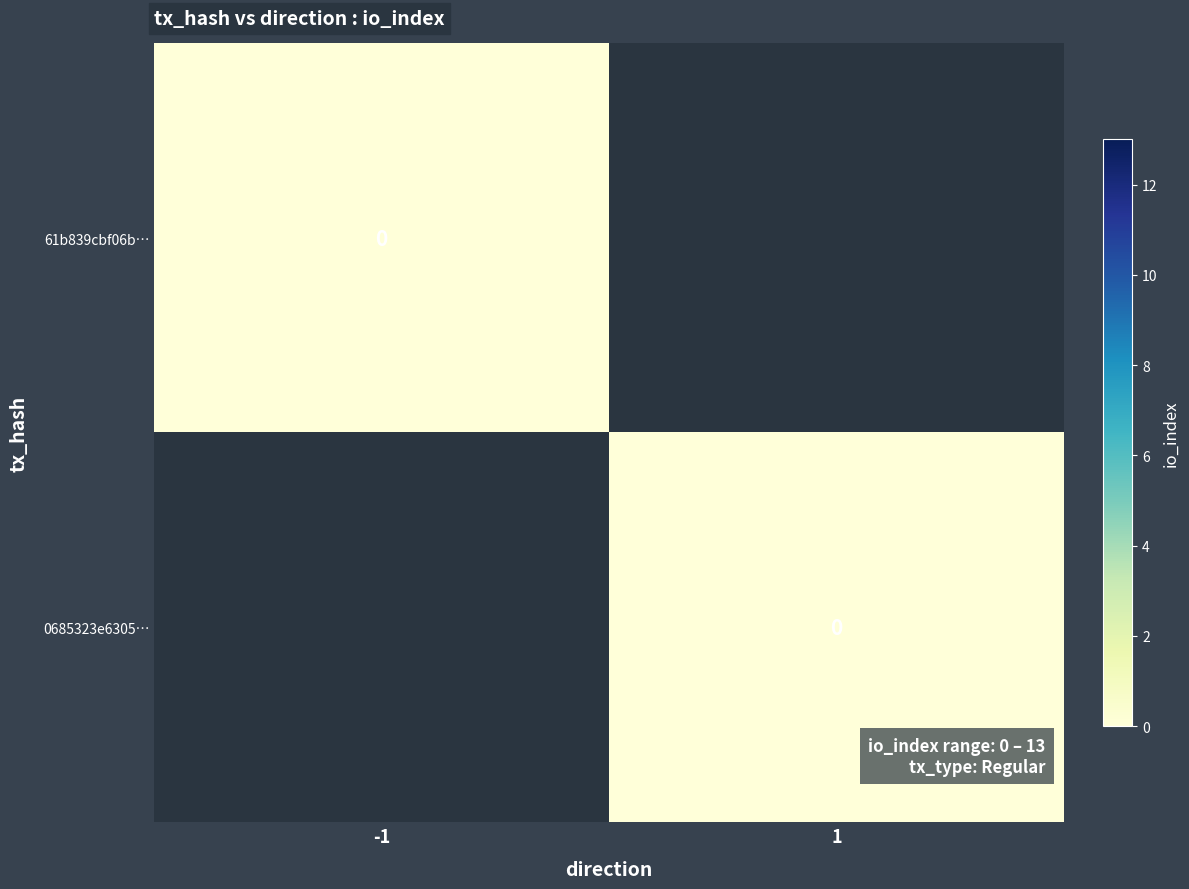

Which label corresponds to the largest value in the chart?

-1